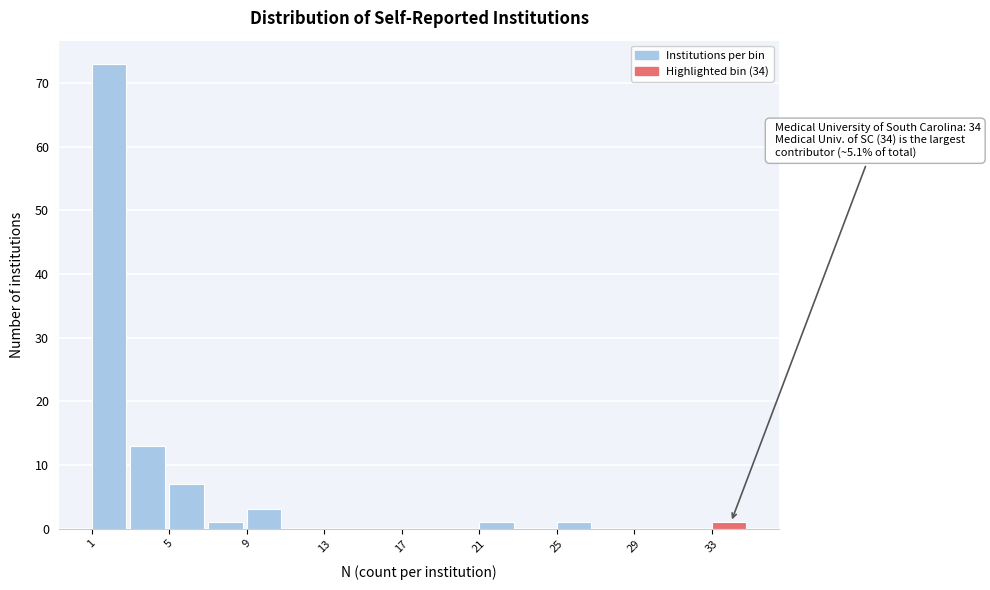

Over which range of the x-axis is the bar tallest?

1 to 3